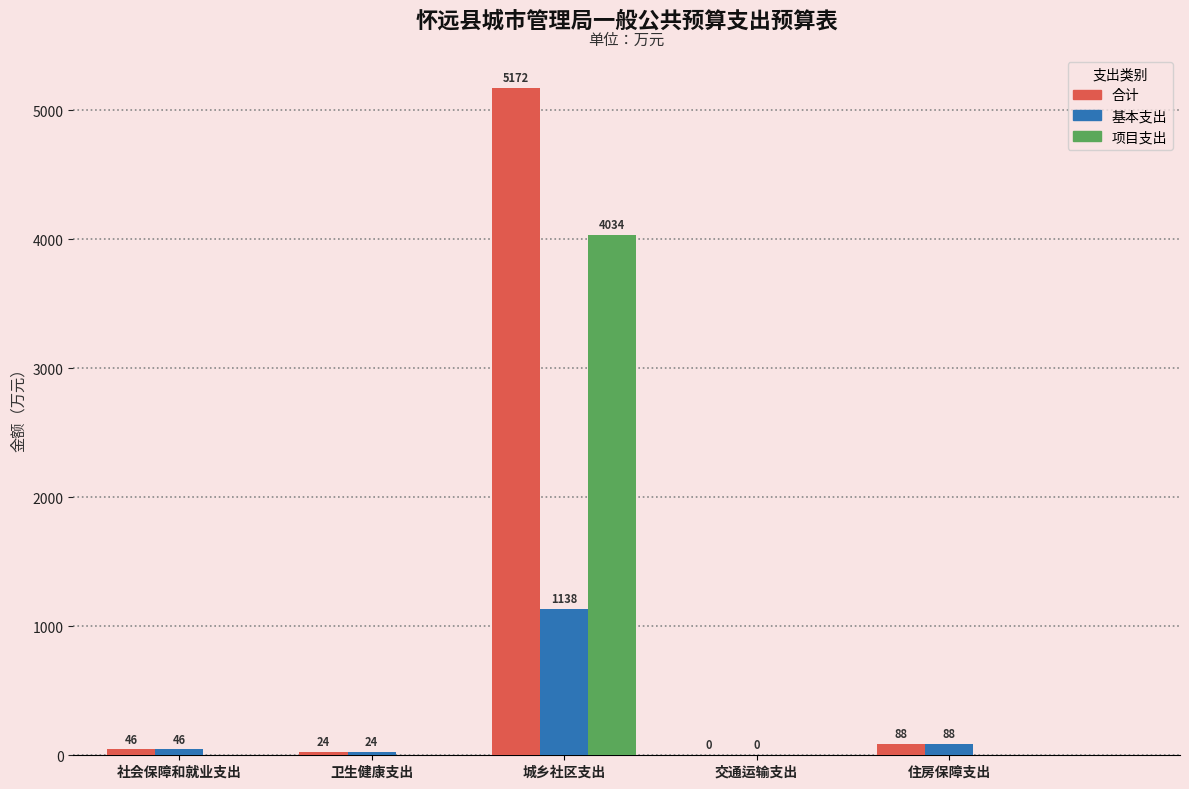

What is the highest value of the 基本支出 series?

1137.6